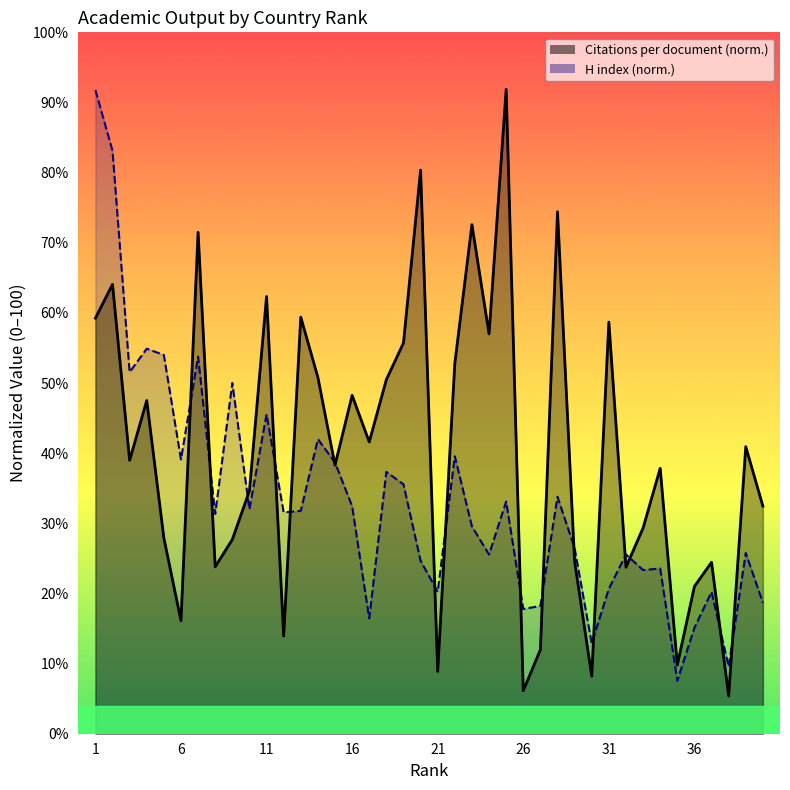

Does the chart display data point markers on the line(s)?

No